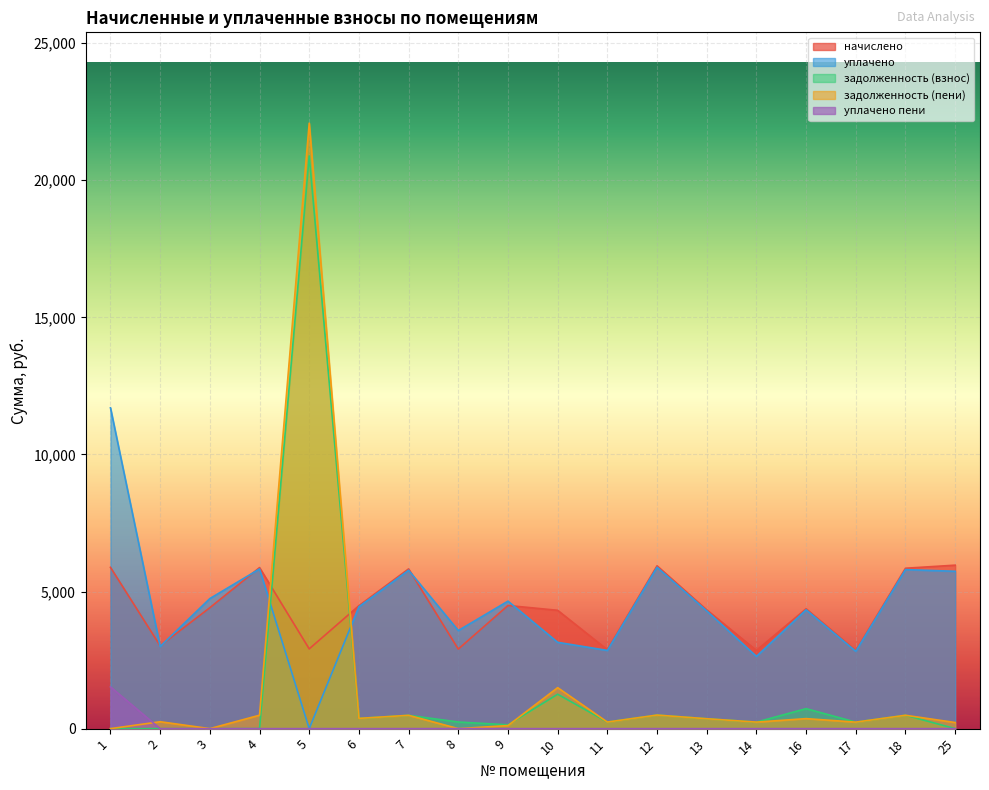

Is the value of задолженность (взнос) at 14 greater than the value of уплачено at 3?

No